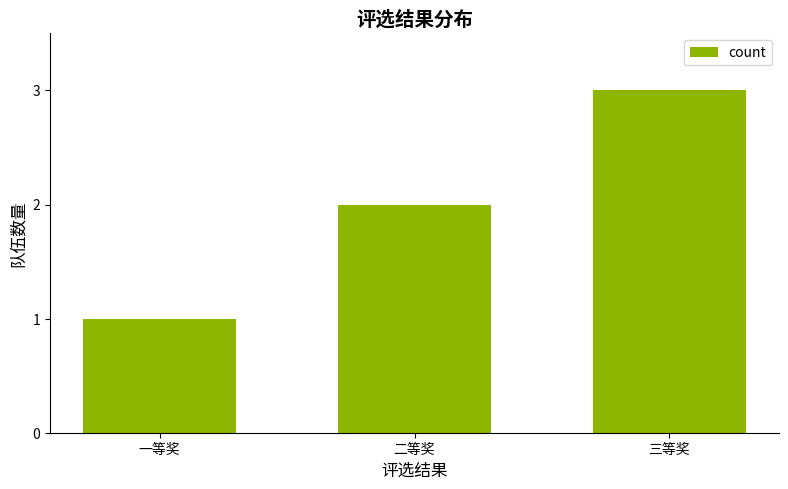

What is the label of the 1st bar from the left?

一等奖